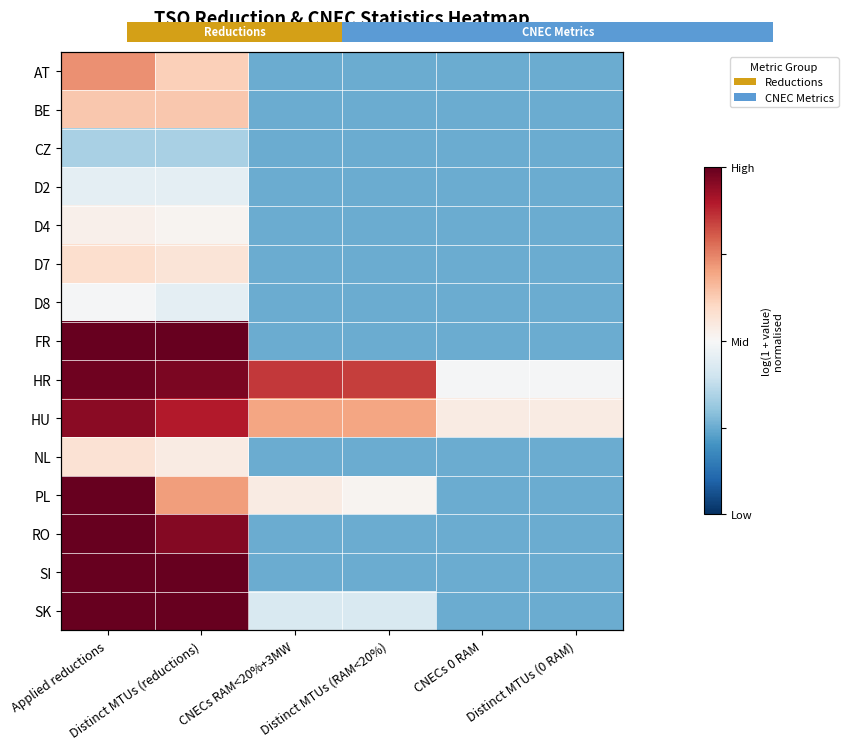

What is the sum of the CZ values at Distinct MTUs (RAM<20%) and CNECs RAM<20%+3MW?

-1.0